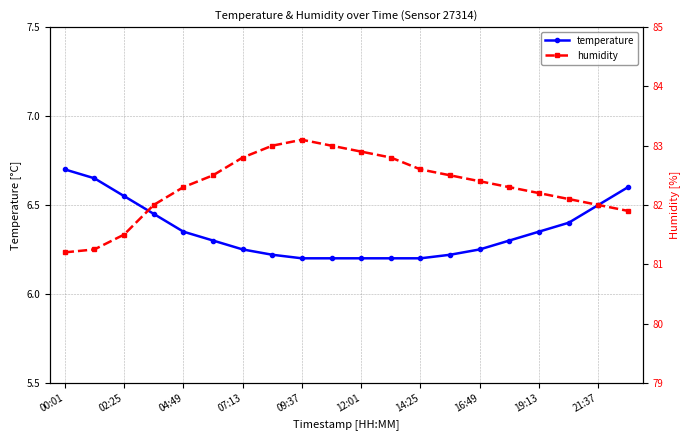

What is the sum of all humidity values?

1646.3